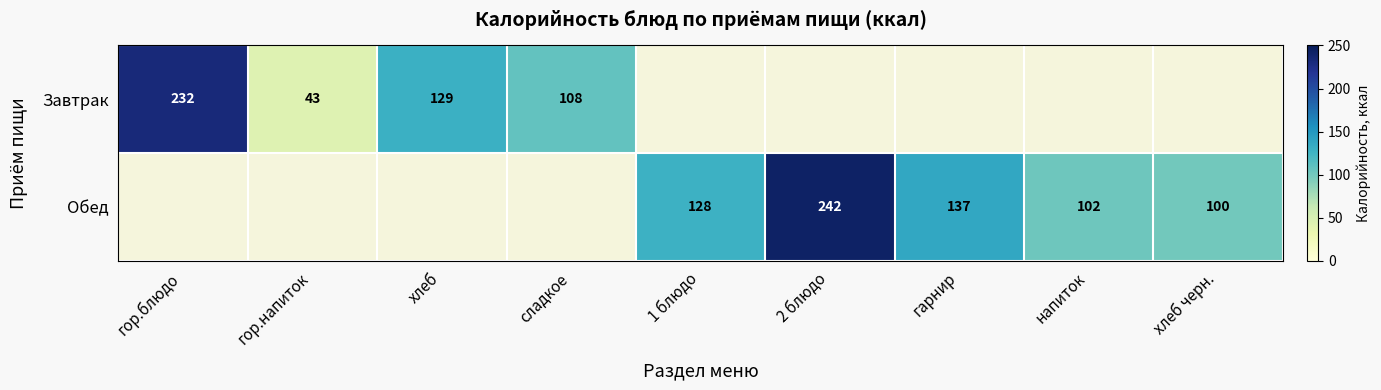

At how many categories does at least one series exceed 106?

6